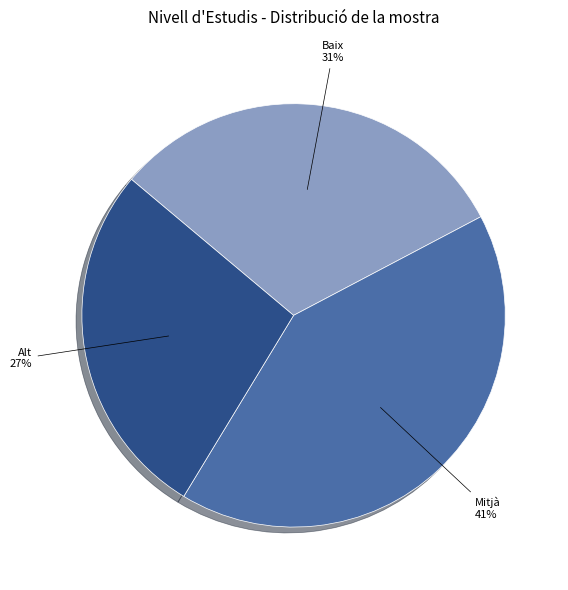

How many slices are in this pie chart?

3